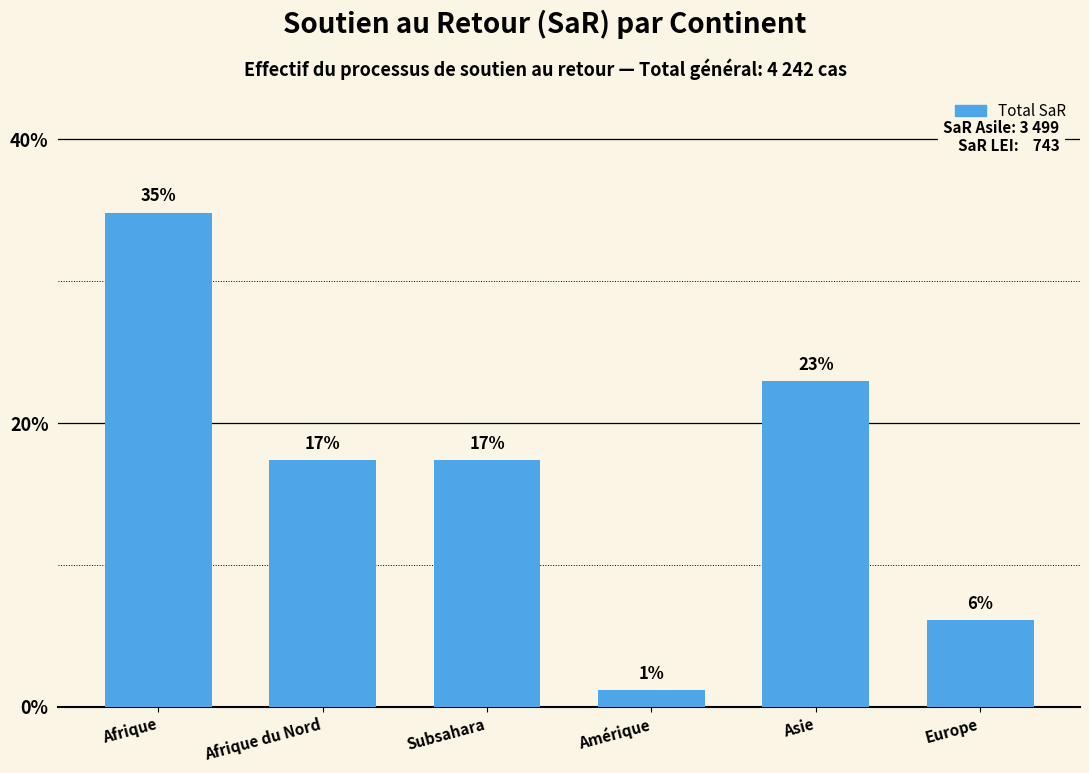

List the labels in order of value, largest first.

Afrique, Asie, Afrique du Nord, Subsahara, Europe, Amérique